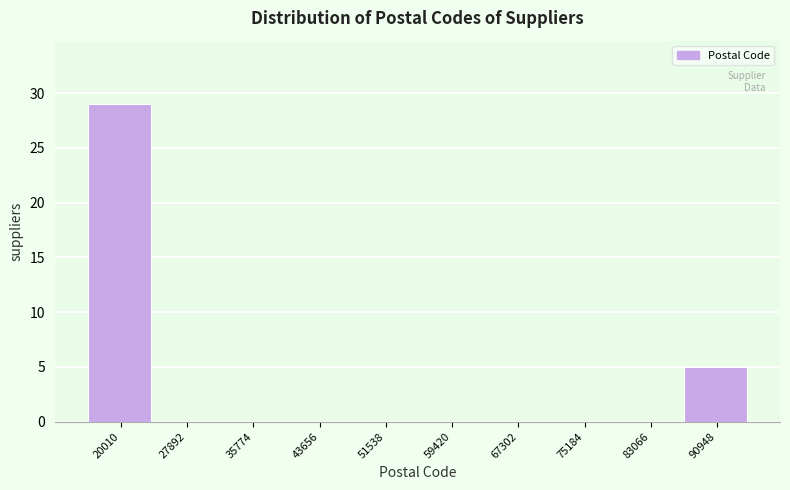

Reading right to left, extract all data points from this chart.

90948=5	83066=0	75184=0	67302=0	59420=0	51538=0	43656=0	35774=0	27892=0	20010=29